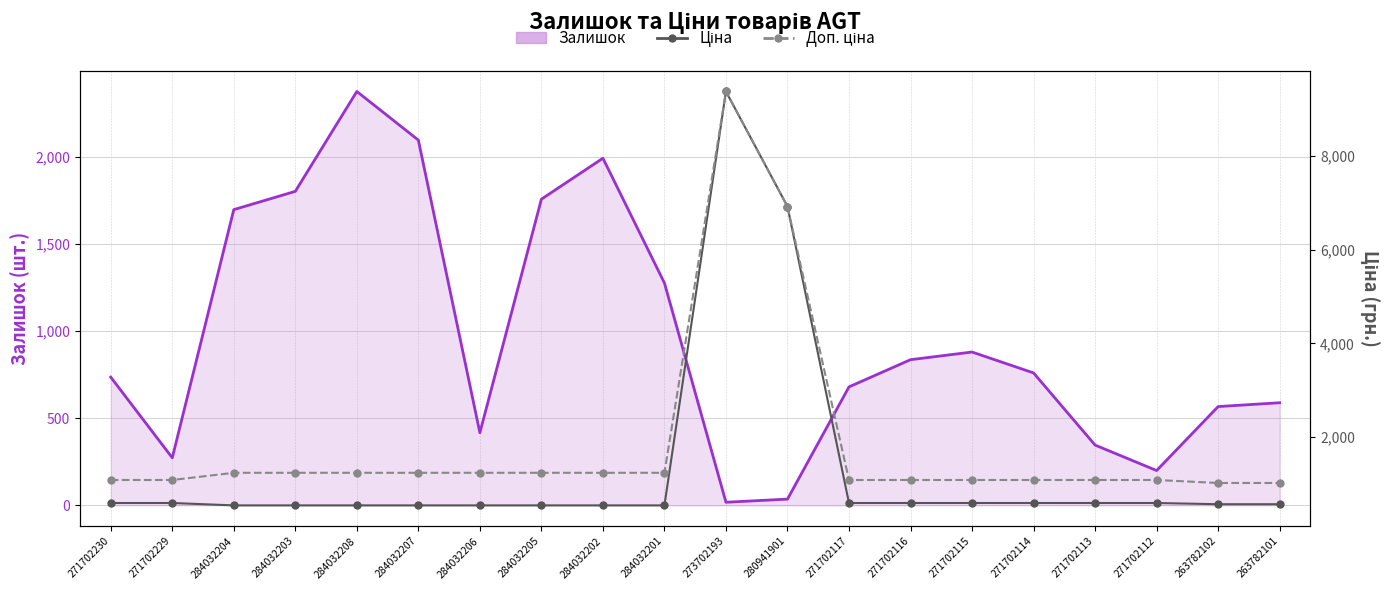

Between 284032203 and 284032201, which is larger?

284032203